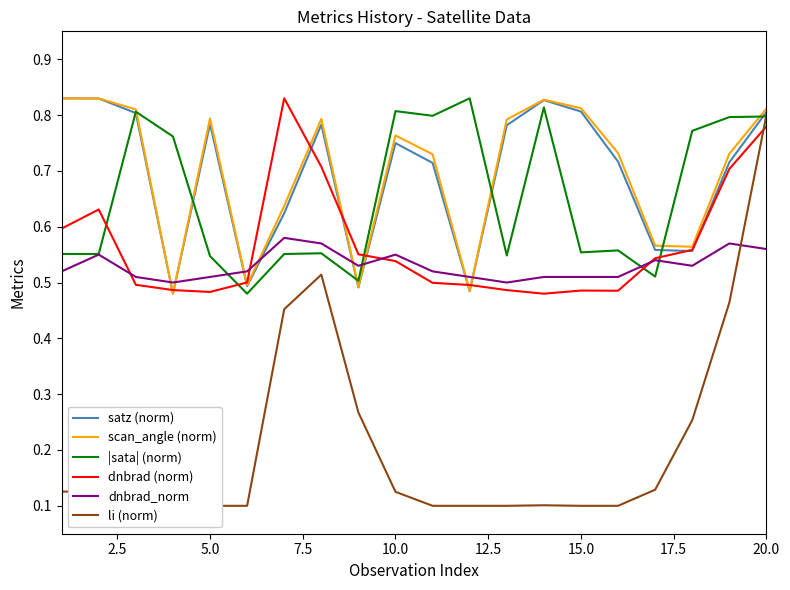

After their last crossing, which series has the higher values: dnbrad_norm or satz (norm)?

satz (norm)